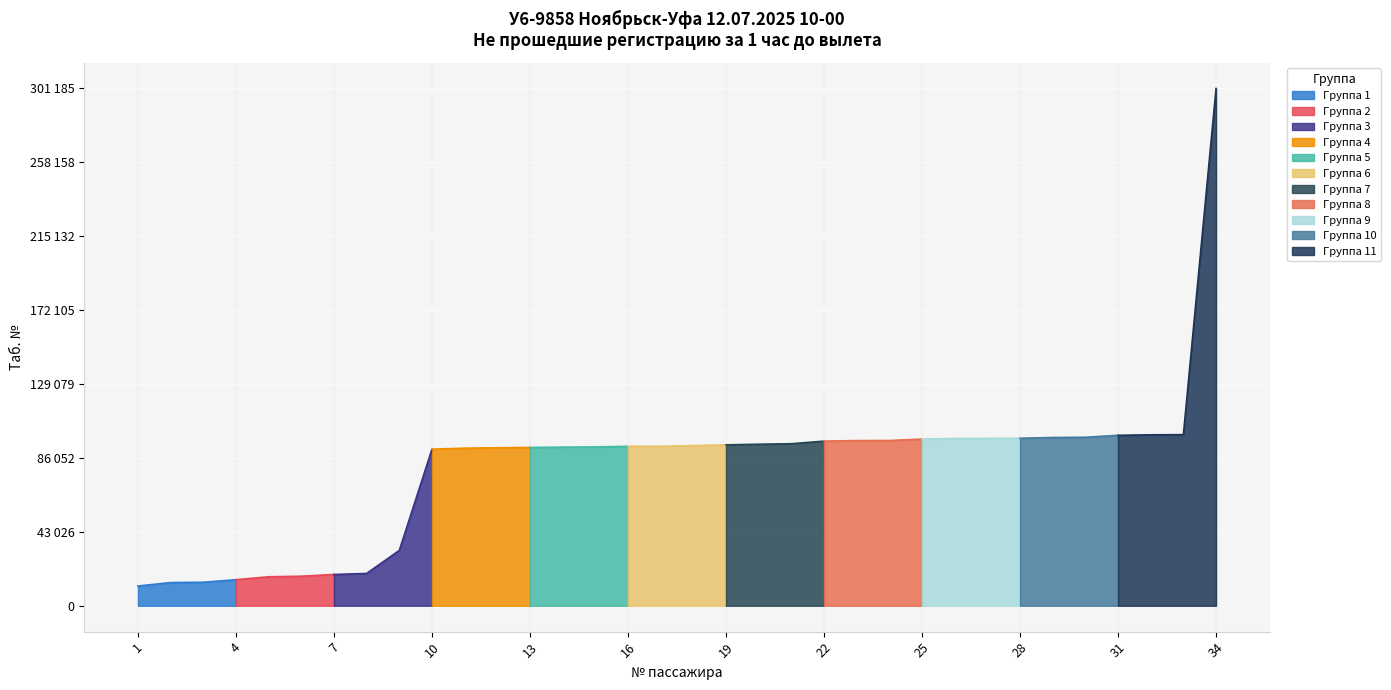

The chart shows a value of 23141 at 4. True or false?

False